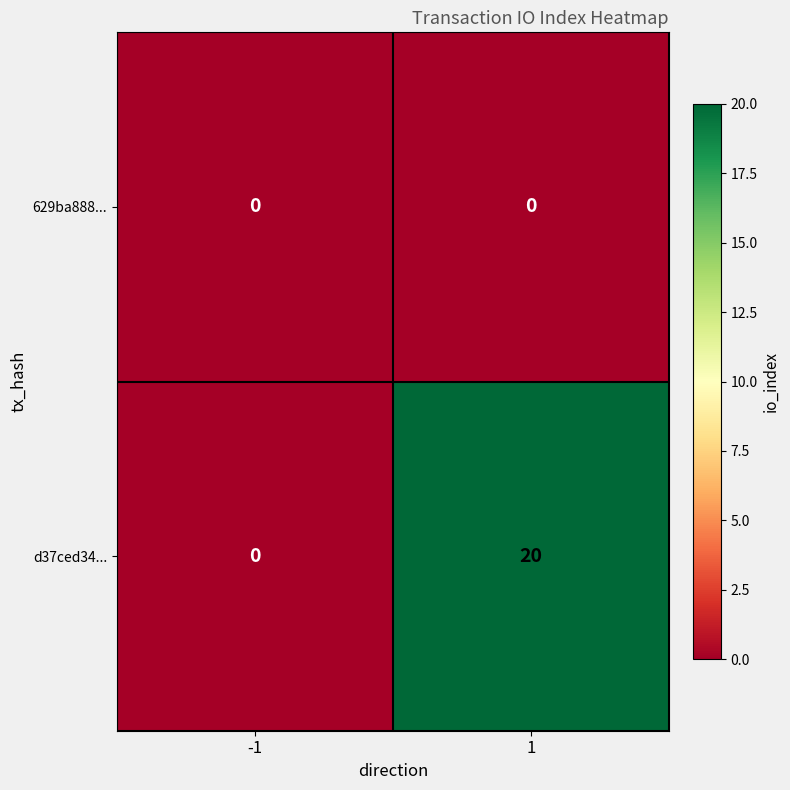

Rank the series by their maximum value, from highest to lowest.

d37ced34..., 629ba888...